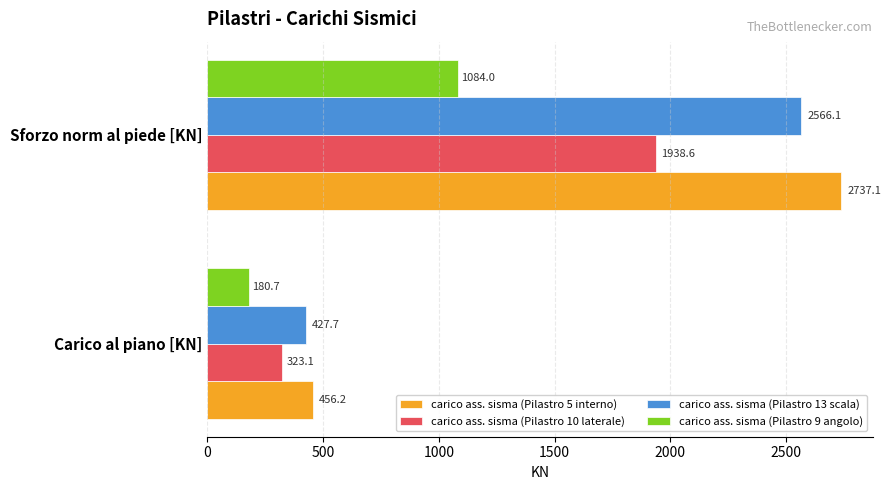

What is the lowest value of the carico ass. sisma (Pilastro 13 scala) series?

427.7